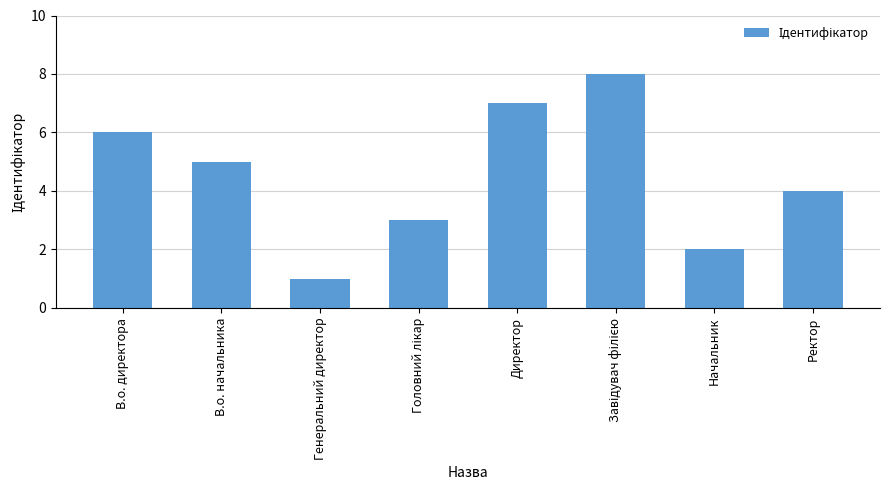

What is the sum of all values?

36